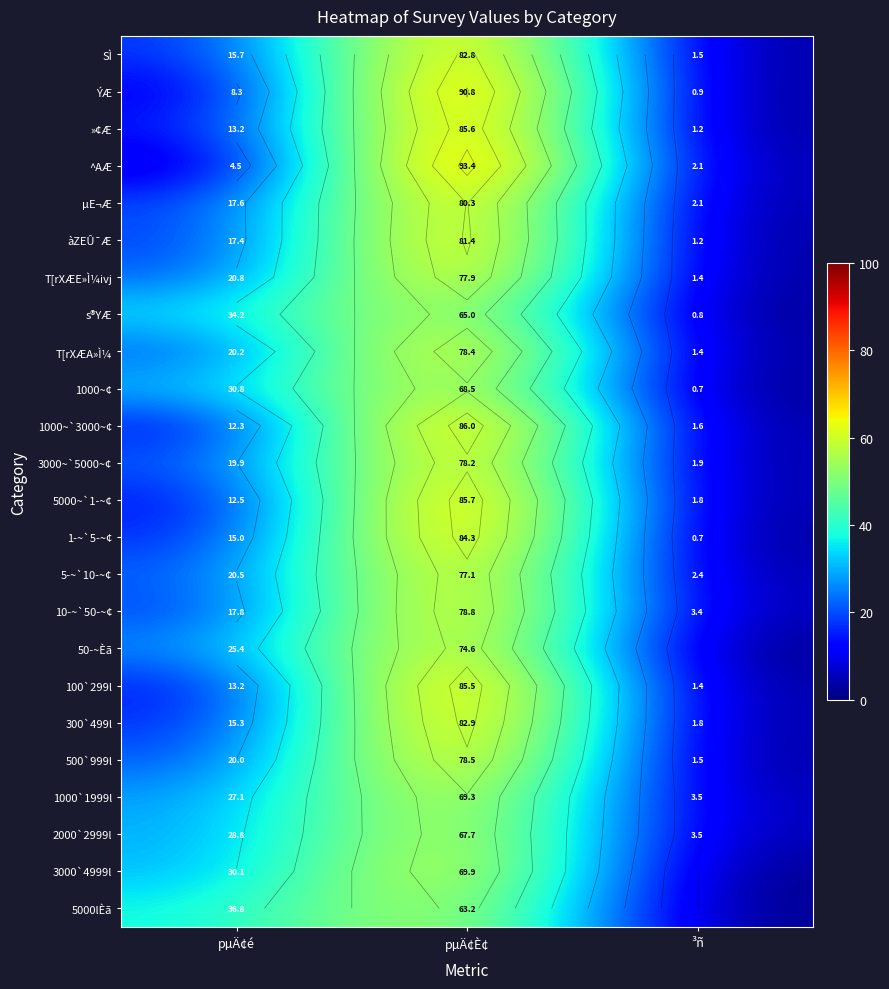

Is it true that 1­~`5­~¢ equals 30.6 at pµÄ¢È¢?

False